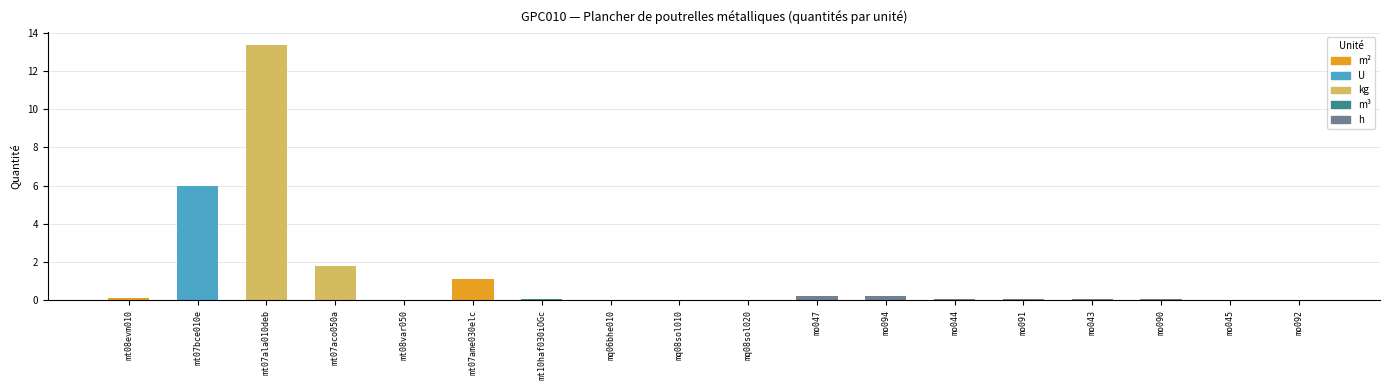

Is the value of Main d'oeuvre at mo044 greater than the value of Matériaux at mo094?

No